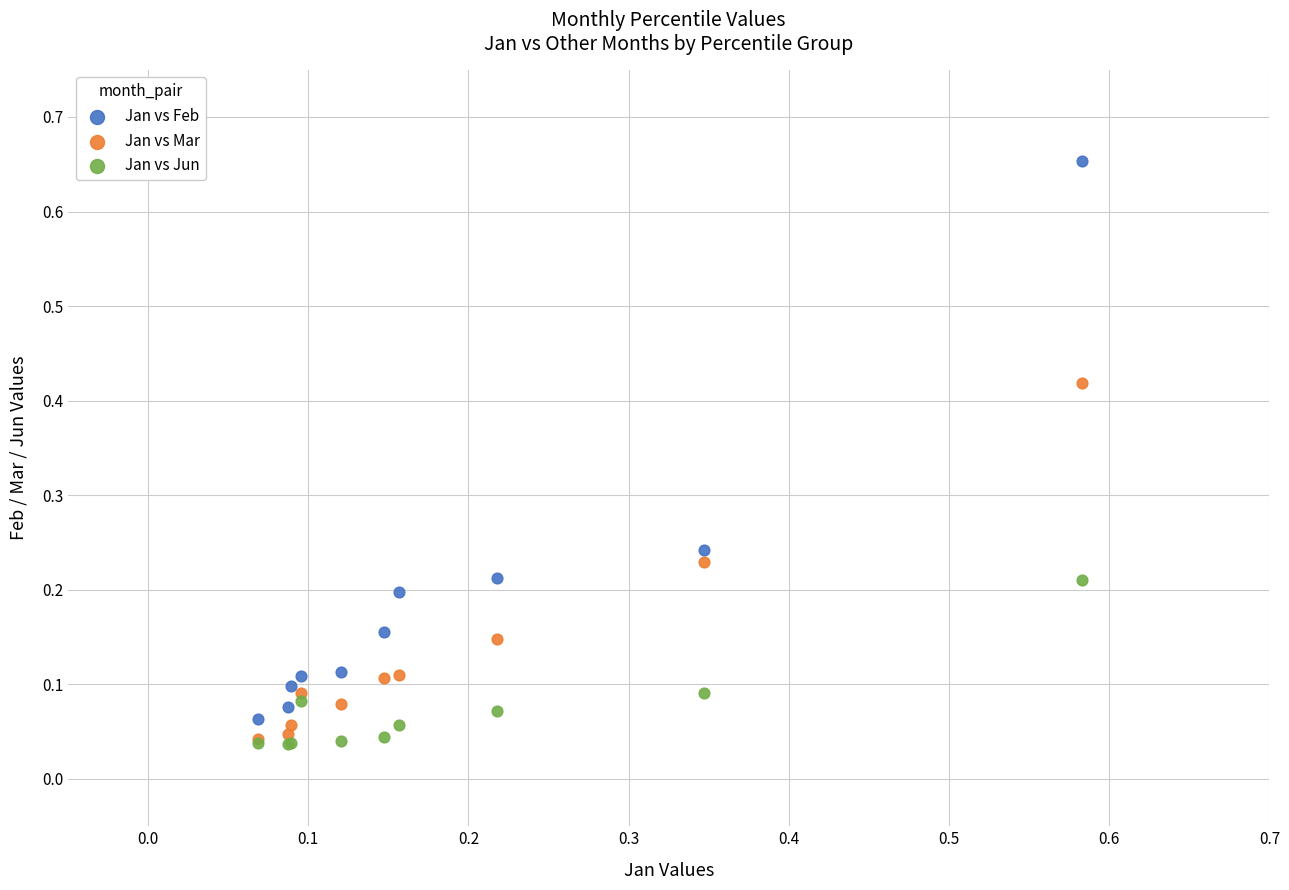

Which series has the largest Y range (max minus min)?

Jan vs Feb